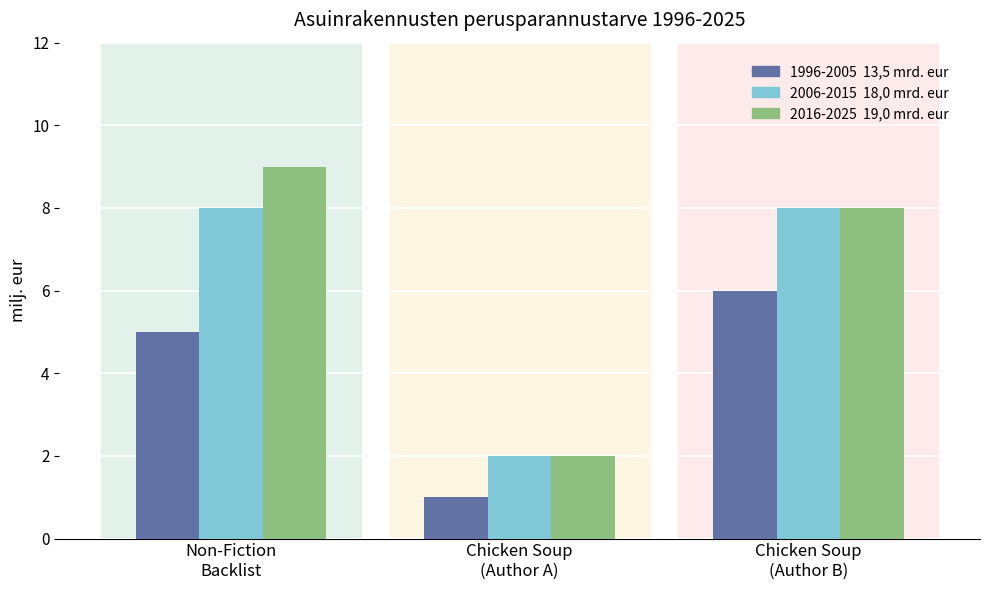

What is the difference between the highest and lowest values at Chicken Soup
(Author B)?

2